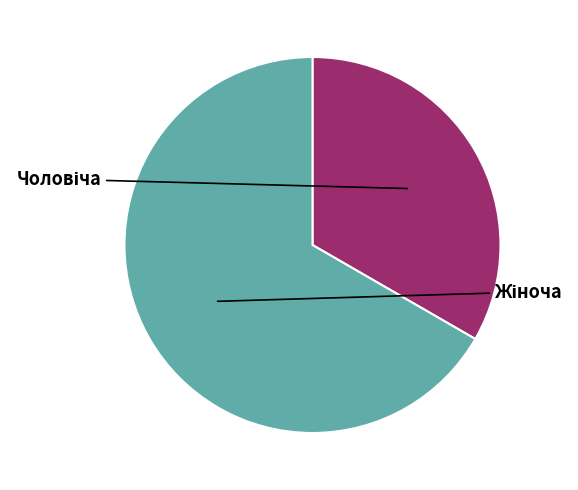

What is the ratio of the value at Жіноча to the value at Чоловіча?

2.0